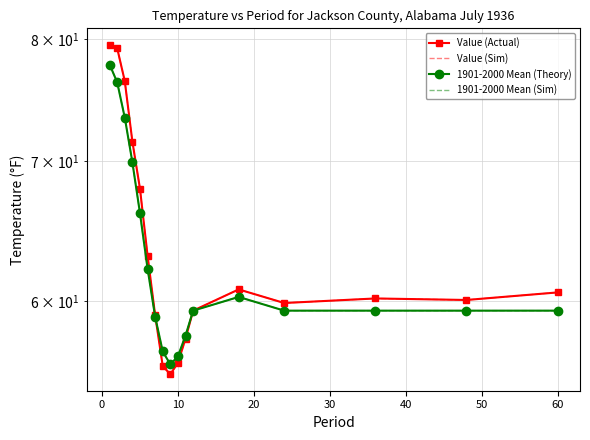

Does the chart have visible grid lines?

Yes